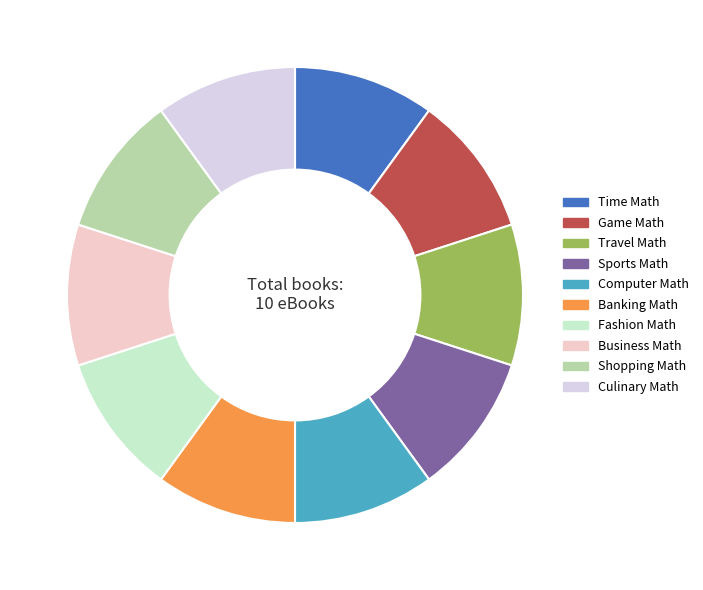

The Time Math slice represents 1% of the pie. True or false?

False